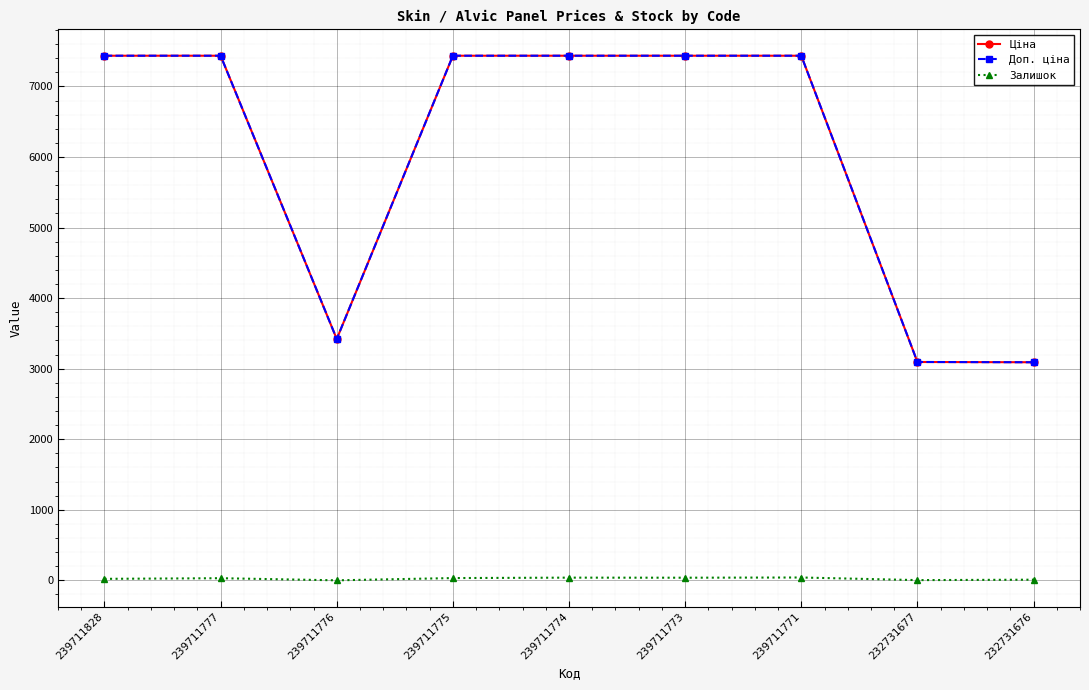

Where is Доп. ціна nearest to the value 5263?

239711776